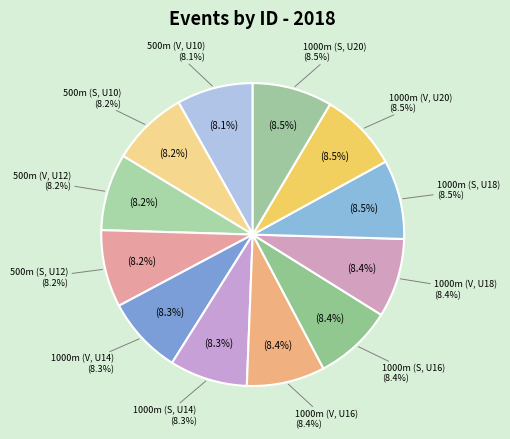

Does any single category account for the majority?

No